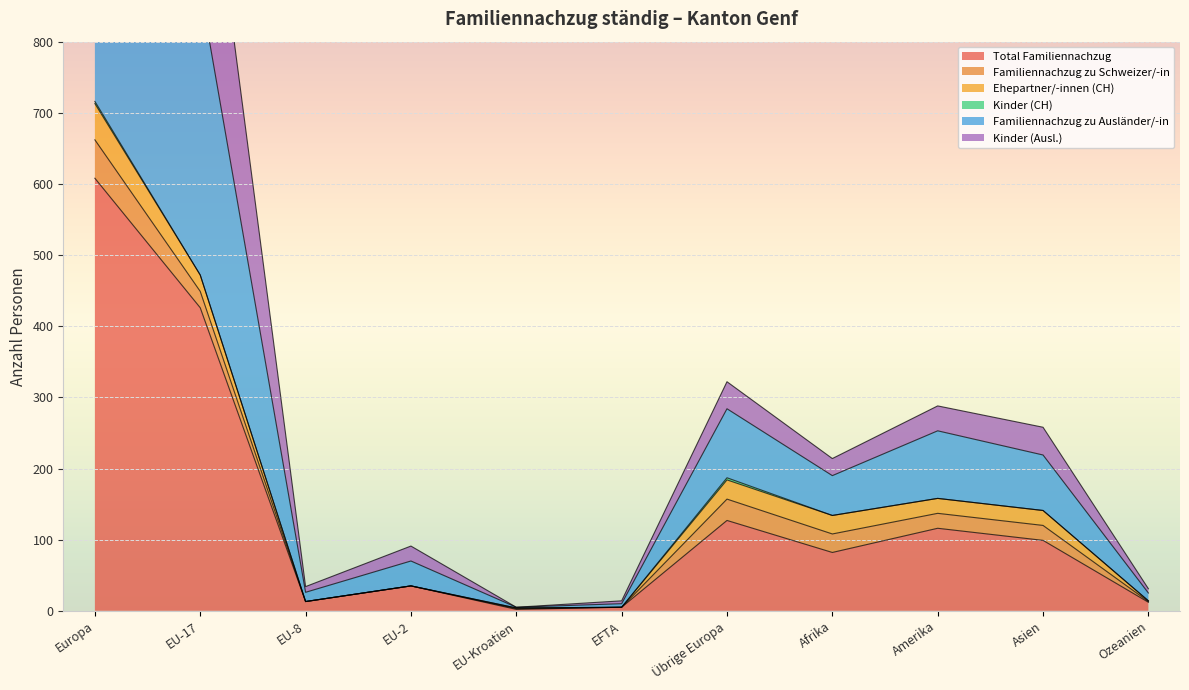

How many interior local peaks does the Kinder (Ausl.) series have?

3